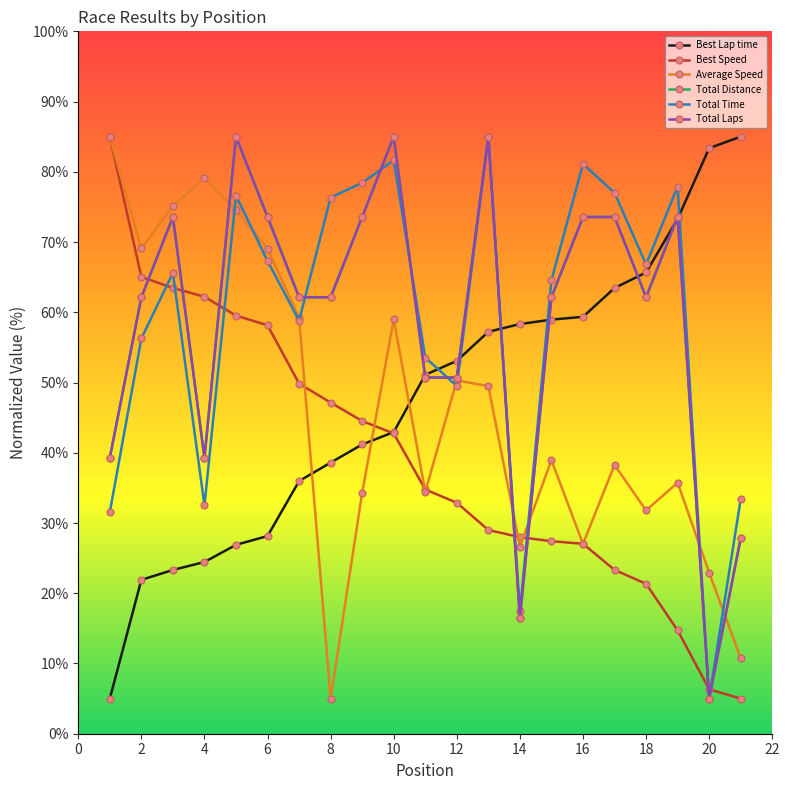

Reading right to left, extract all data points from this chart.

Best Lap time: 85.0	83.4	73.3	65.7	63.5	59.4	59.0	58.3	57.2	53.1	51.1	42.9	41.2	38.6	36.0	28.1	26.9	24.4	23.3	21.9	5.0
Best Speed: 5.0	6.3	14.7	21.3	23.3	27.0	27.4	28.0	29.0	32.9	34.8	42.7	44.5	47.1	49.9	58.2	59.5	62.2	63.5	65.0	85.0
Average Speed: 10.7	22.9	35.7	31.8	38.3	27.0	39.0	26.6	49.5	50.3	34.4	59.0	34.3	5.0	59.2	69.1	74.5	79.1	75.2	69.1	85.0
Total Distance: 27.9	5.0	73.6	62.1	73.6	73.6	62.1	16.4	85.0	50.7	50.7	85.0	73.6	62.1	62.1	73.6	85.0	39.3	73.6	62.1	39.3
Total Time: 33.4	5.0	77.9	66.8	77.0	81.1	64.6	17.4	85.0	49.5	53.6	81.7	78.4	76.3	58.8	67.3	76.6	32.5	65.6	56.3	31.5
Total Laps: 27.9	5.0	73.6	62.1	73.6	73.6	62.1	16.4	85.0	50.7	50.7	85.0	73.6	62.1	62.1	73.6	85.0	39.3	73.6	62.1	39.3